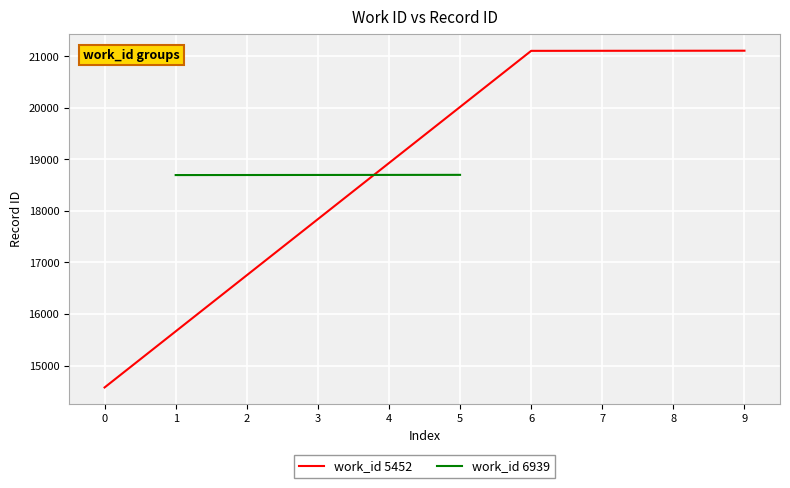

How many times do work_id 6939 and work_id 5452 cross each other?

1